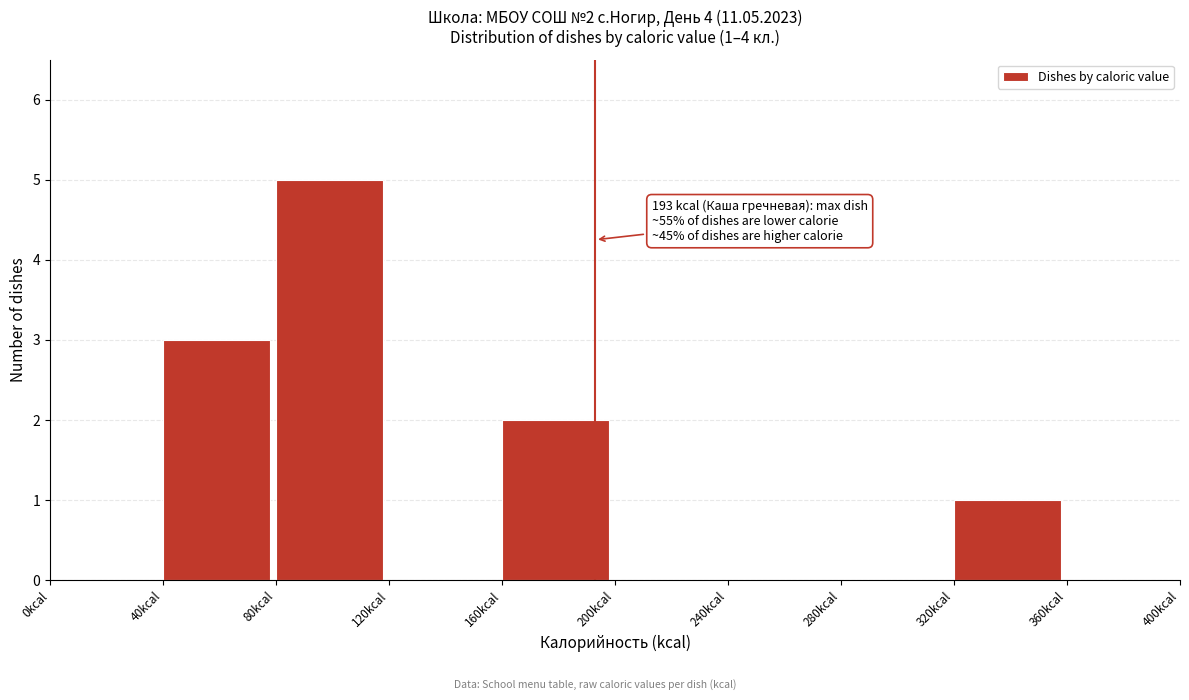

Over which range of the x-axis is the bar tallest?

80 to 120